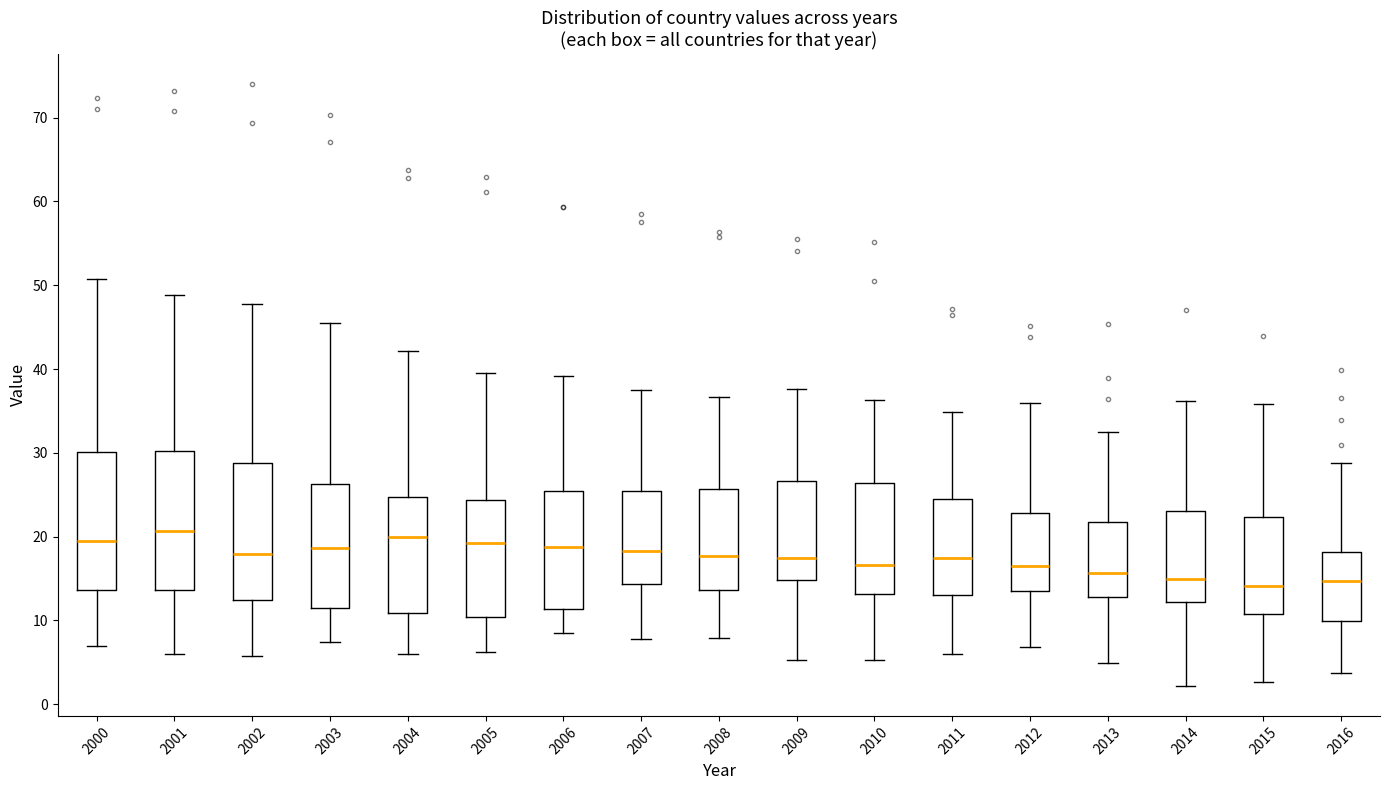

Reading left to right, transcribe this box plot: for each box, give where its median line is, the range the box spans, and where its two whiskers end, as read against the y-axis. The values are not printed on the chart, so give them approximately, as read against the axis.

2000: median 20, box 14 to 30, whiskers 7 to 51
2001: median 21, box 14 to 30, whiskers 6 to 49
2002: median 18, box 12 to 29, whiskers 6 to 48
2003: median 19, box 11 to 26, whiskers 7 to 45
2004: median 20, box 11 to 25, whiskers 6 to 42
2005: median 19, box 10 to 24, whiskers 6 to 39
2006: median 19, box 11 to 25, whiskers 8 to 39
2007: median 18, box 14 to 25, whiskers 8 to 38
2008: median 18, box 14 to 26, whiskers 8 to 37
2009: median 17, box 15 to 27, whiskers 5 to 38
2010: median 17, box 13 to 26, whiskers 5 to 36
2011: median 18, box 13 to 25, whiskers 6 to 35
2012: median 17, box 14 to 23, whiskers 7 to 36
2013: median 16, box 13 to 22, whiskers 5 to 33
2014: median 15, box 12 to 23, whiskers 2 to 36
2015: median 14, box 11 to 22, whiskers 3 to 36
2016: median 15, box 10 to 18, whiskers 4 to 29